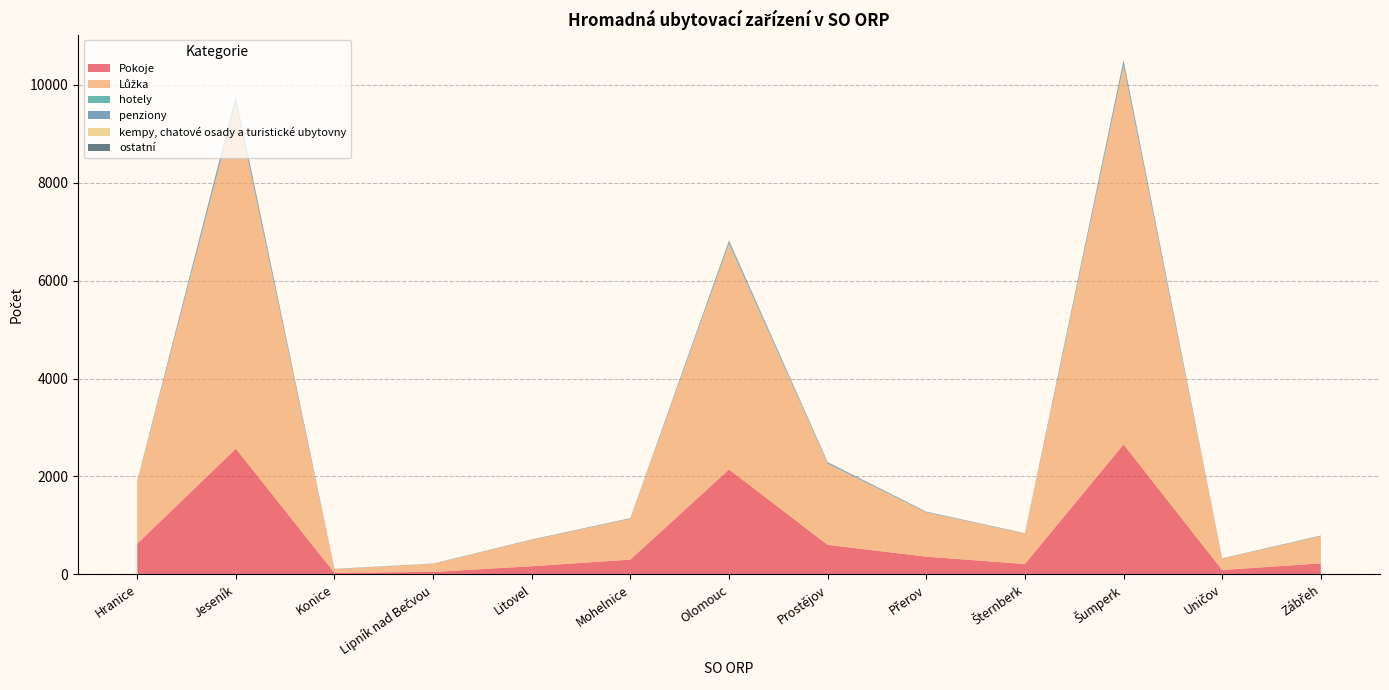

Reading left to right, transcribe all the data shown in this chart.

Pokoje: Hranice=626	Jeseník=2567	Konice=31	Lipník nad Bečvou=51	Litovel=167	Mohelnice=302	Olomouc=2143	Prostějov=603	Přerov=362	Šternberk=212	Šumperk=2654	Uničov=90	Zábřeh=225
Lůžka: Hranice=1268	Jeseník=7057	Konice=78	Lipník nad Bečvou=165	Litovel=536	Mohelnice=835	Olomouc=4605	Prostějov=1657	Přerov=904	Šternberk=621	Šumperk=7726	Uničov=233	Zábřeh=556
hotely: Hranice=3	Jeseník=27	Konice=0	Lipník nad Bečvou=1	Litovel=2	Mohelnice=1	Olomouc=35	Prostějov=4	Přerov=4	Šternberk=0	Šumperk=27	Uničov=2	Zábřeh=4
penziony: Hranice=7	Jeseník=92	Konice=1	Lipník nad Bečvou=4	Litovel=4	Mohelnice=5	Olomouc=32	Prostějov=20	Přerov=8	Šternberk=6	Šumperk=74	Uničov=4	Zábřeh=5
kempy, chatové osady a turistické ubytovny: Hranice=1	Jeseník=4	Konice=0	Lipník nad Bečvou=0	Litovel=0	Mohelnice=1	Olomouc=1	Prostějov=3	Přerov=0	Šternberk=2	Šumperk=1	Uničov=0	Zábřeh=0
ostatní: Hranice=2	Jeseník=16	Konice=3	Lipník nad Bečvou=0	Litovel=3	Mohelnice=4	Olomouc=4	Prostějov=6	Přerov=3	Šternberk=1	Šumperk=14	Uničov=0	Zábřeh=3